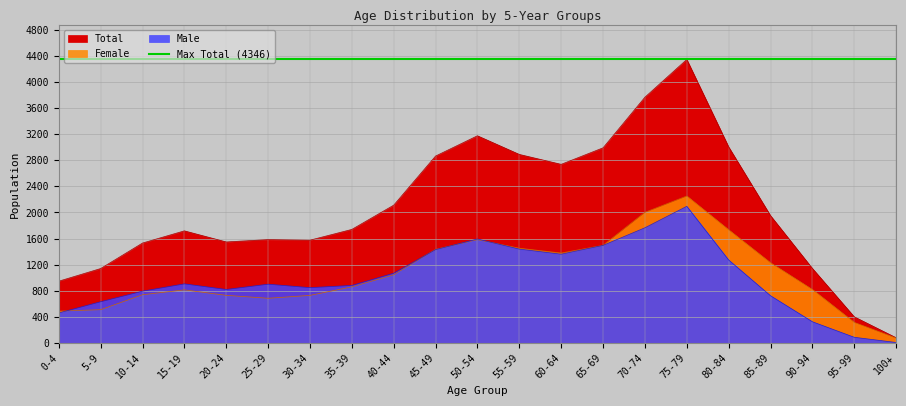

Reading left to right, transcribe all the data shown in this chart.

Total: 0-4=946	5-9=1140	10-14=1531	15-19=1718	20-24=1548	25-29=1584	30-34=1575	35-39=1740	40-44=2112	45-49=2865	50-54=3176	55-59=2890	60-64=2738	65-69=2991	70-74=3767	75-79=4346	80-84=3005	85-89=1951	90-94=1142	95-99=400	100+=79
Male: 0-4=459	5-9=631	10-14=793	15-19=905	20-24=819	25-29=900	30-34=847	35-39=881	40-44=1068	45-49=1430	50-54=1593	55-59=1438	60-64=1360	65-69=1495	70-74=1765	75-79=2094	80-84=1271	85-89=723	90-94=324	95-99=86	100+=6
Female: 0-4=487	5-9=509	10-14=738	15-19=813	20-24=729	25-29=684	30-34=728	35-39=859	40-44=1044	45-49=1435	50-54=1583	55-59=1452	60-64=1378	65-69=1496	70-74=2002	75-79=2252	80-84=1734	85-89=1228	90-94=818	95-99=314	100+=73